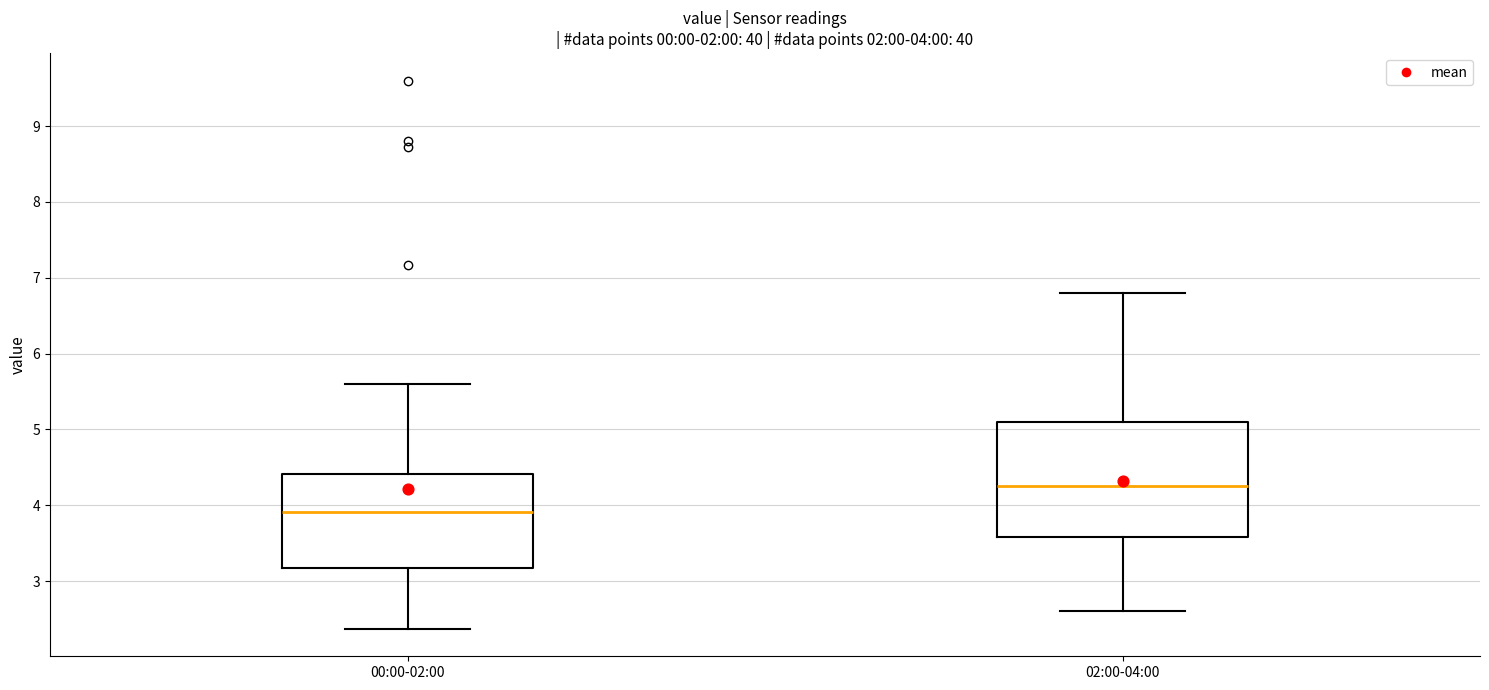

Which box has the highest median line?

02:00-04:00